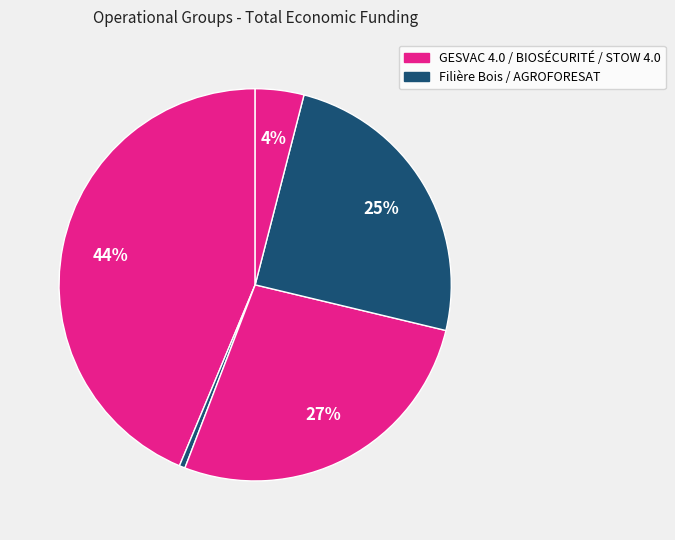

Count the number of slices in the pie.

5